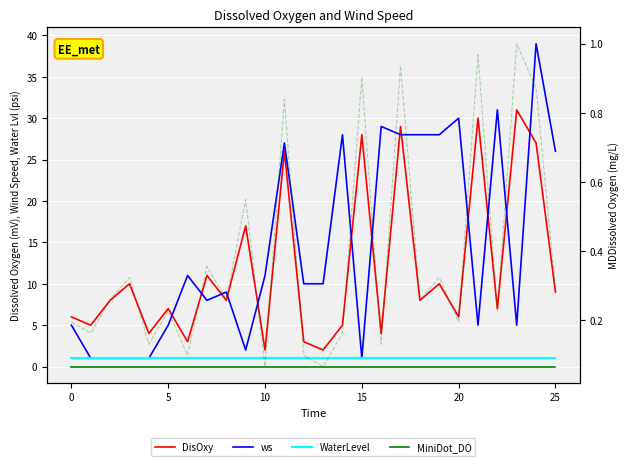

Reading left to right, extract all data points from this chart.

DisOxy: 6	5	8	10	4	7	3	11	8	17	2	26	3	2	5	28	4	29	8	10	6	30	7	31	27	9
ws: 5	1	1	1	1	5	11	8	9	2	11	27	10	10	28	1	29	28	28	28	30	5	31	5	39	26
WaterLevel: 1	1	1	1	1	1	1	1	1	1	1	1	1	1	1	1	1	1	1	1	1	1	1	1	1	1
MiniDot_DO: 0	0	0	0	0	0	0	0	0	0	0	0	0	0	0	0	0	0	0	0	0	0	0	0	0	0